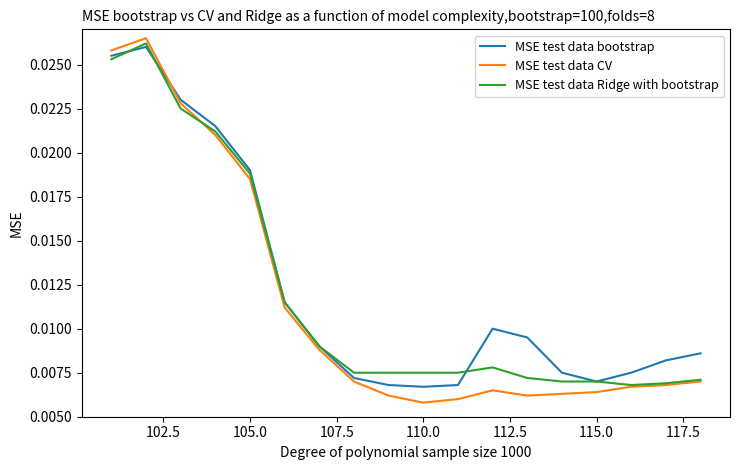

Which series has the widest spread of values?

MSE test data CV